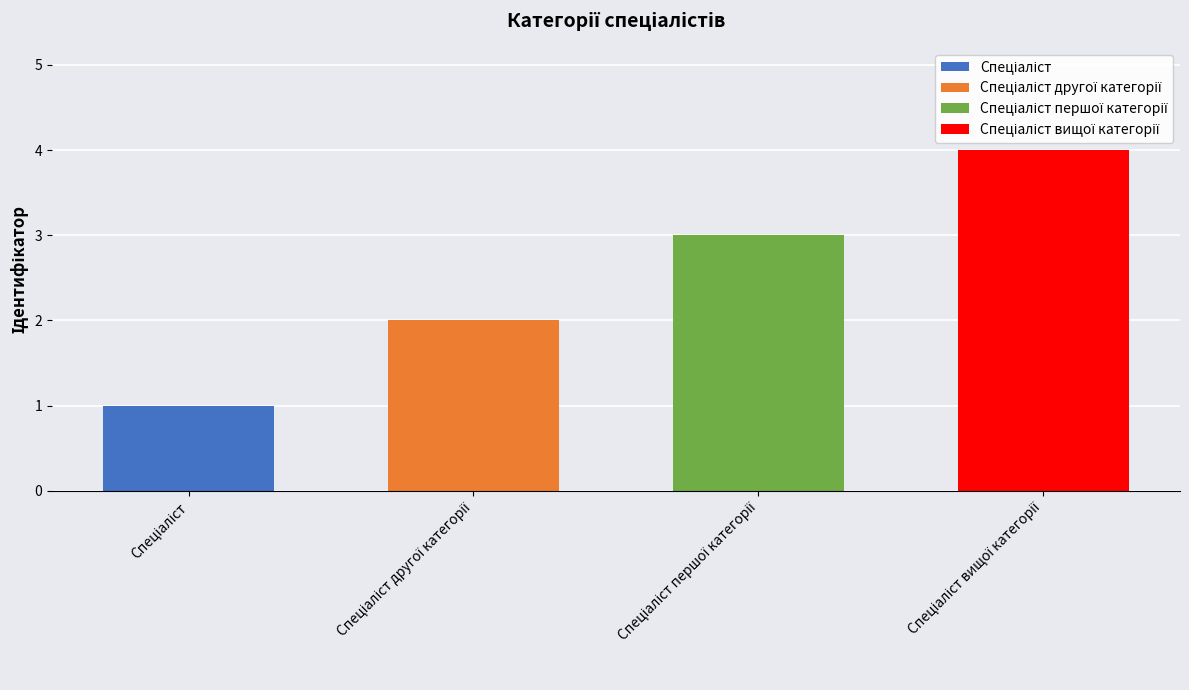

Is it true that the value at Спеціаліст вищої категорії is 4?

True